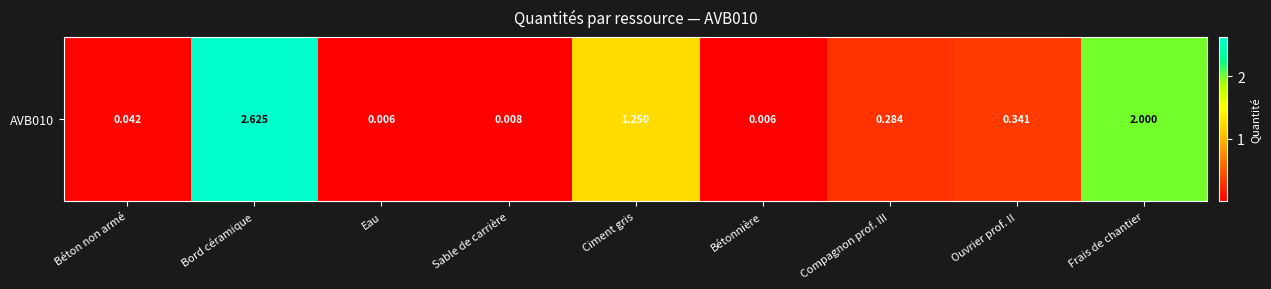

Rank the categories by value from lowest to highest.

Eau, Bétonnière, Sable de carrière, Béton non armé, Compagnon prof. III, Ouvrier prof. II, Ciment gris, Frais de chantier, Bord céramique